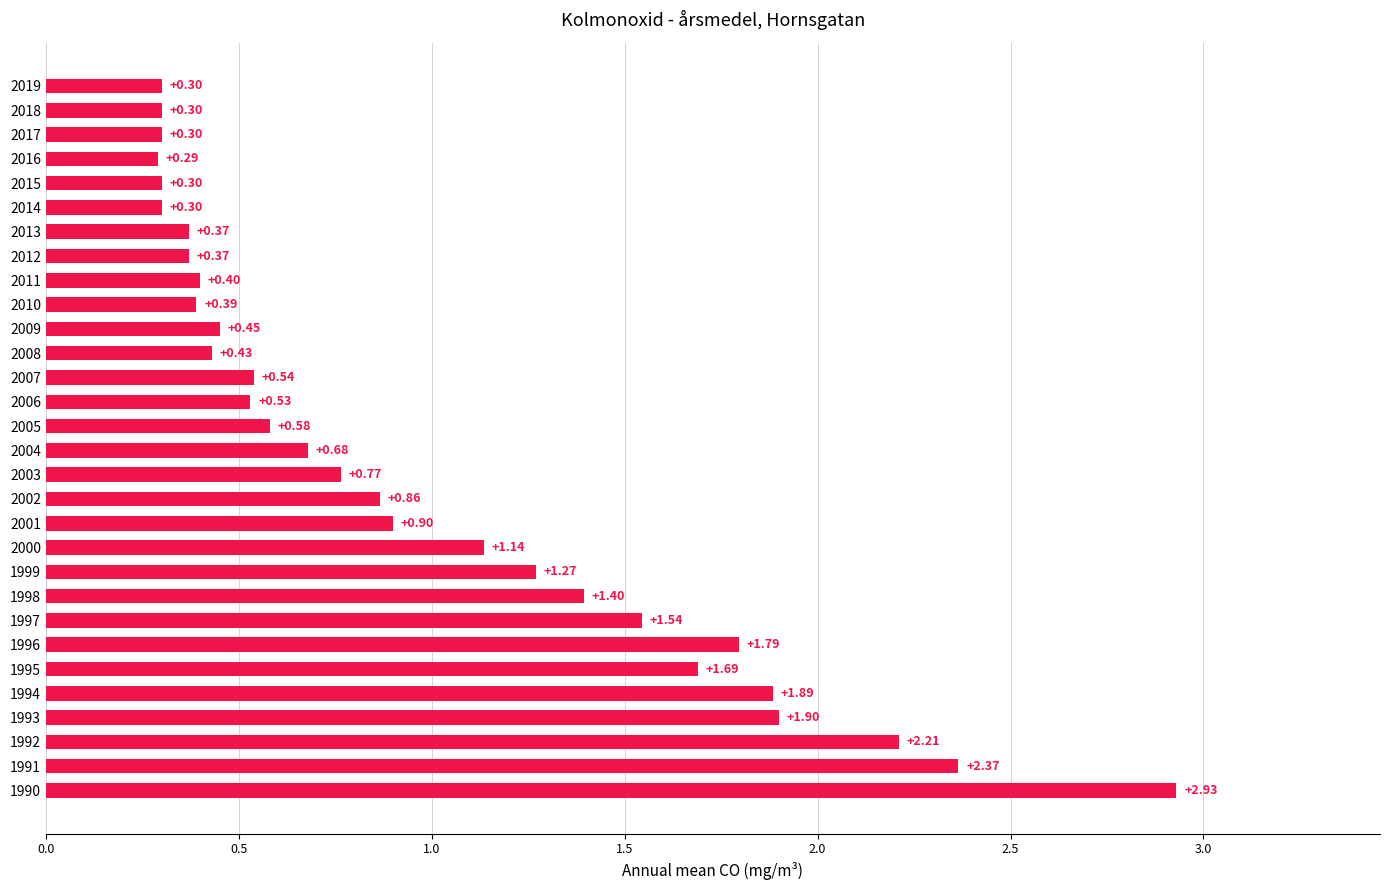

Between 1998 and 2003, which is larger?

1998